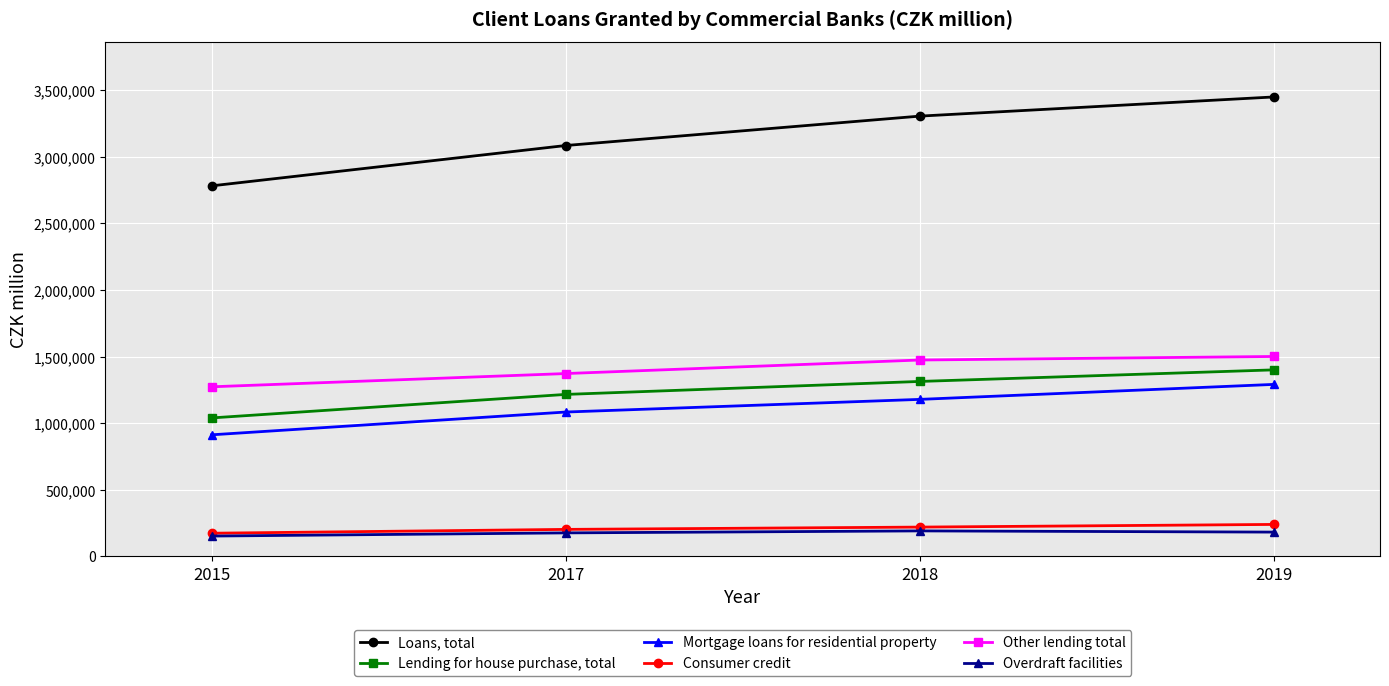

Which series has the largest range (max minus min)?

Loans, total